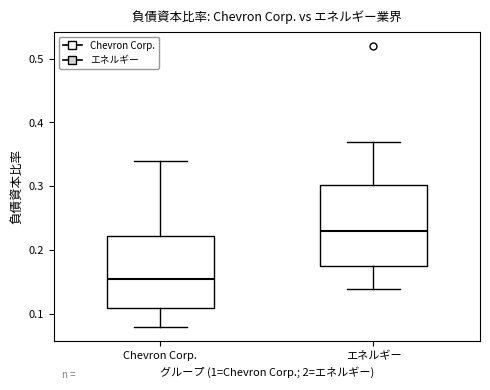

Where does the lower whisker of the box for Chevron Corp. end on the y-axis? The values are not printed on the chart, so give them approximately, as read against the axis.

0.08